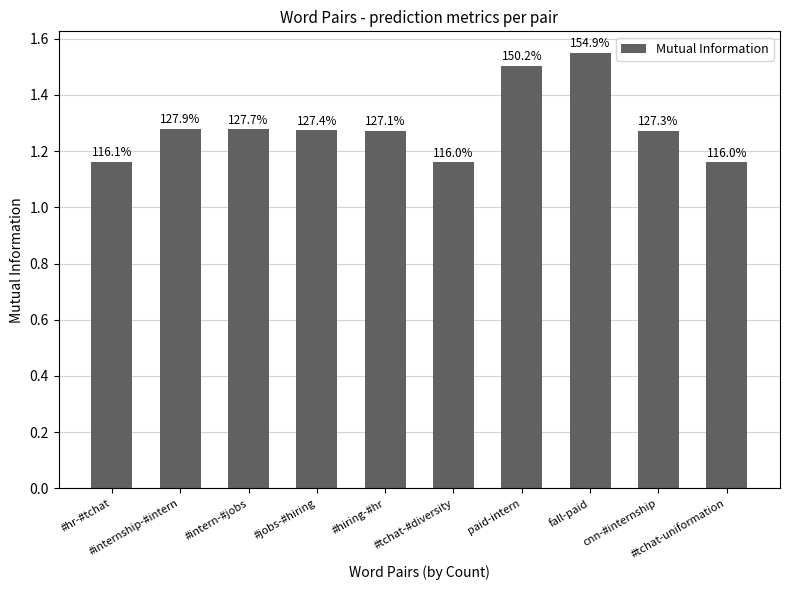

Are the bars horizontal?

No